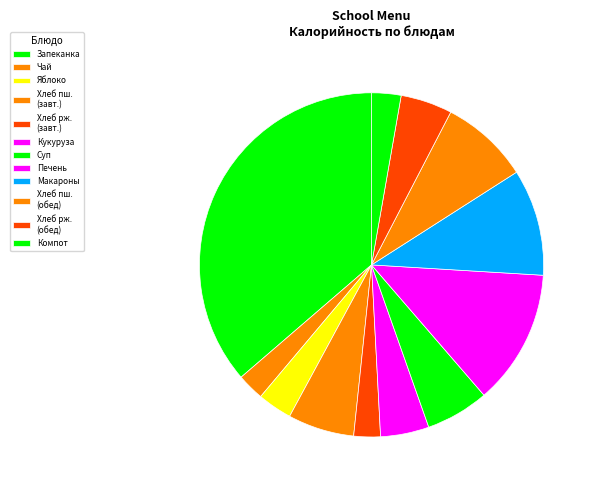

Which slice is the smallest?

Хлеб ржано-пшеничный (завтрак)